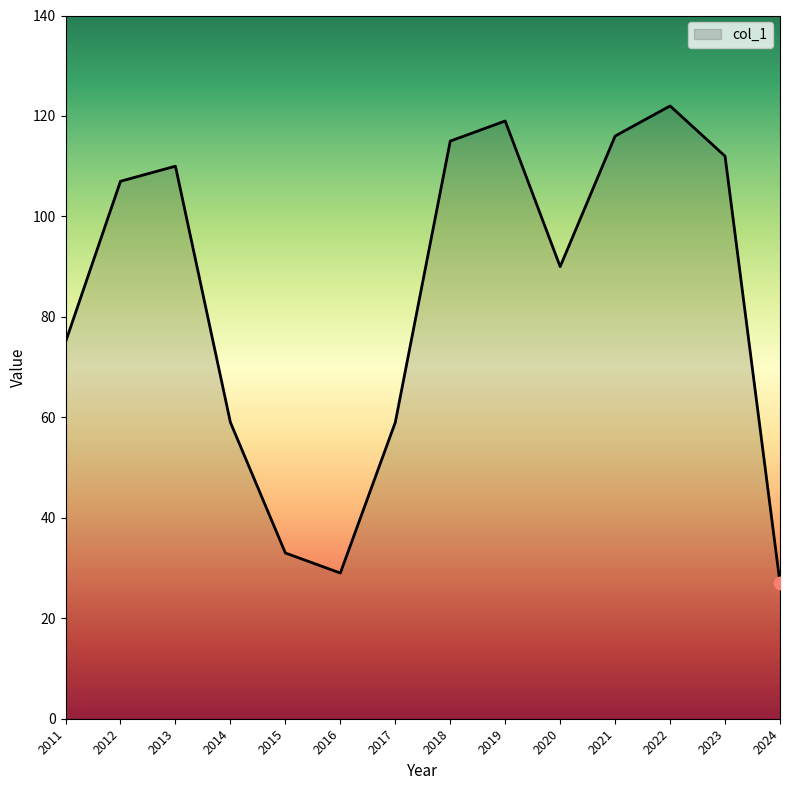

Approximately how many times larger is the value at 2012 compared to 2013?

1.0